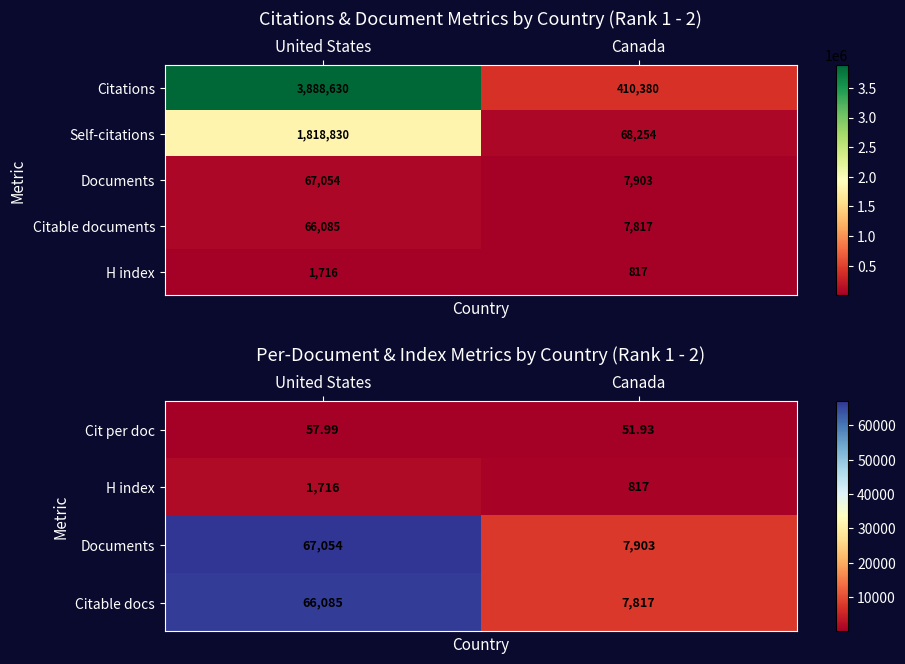

Count the number of categories in the chart.

2